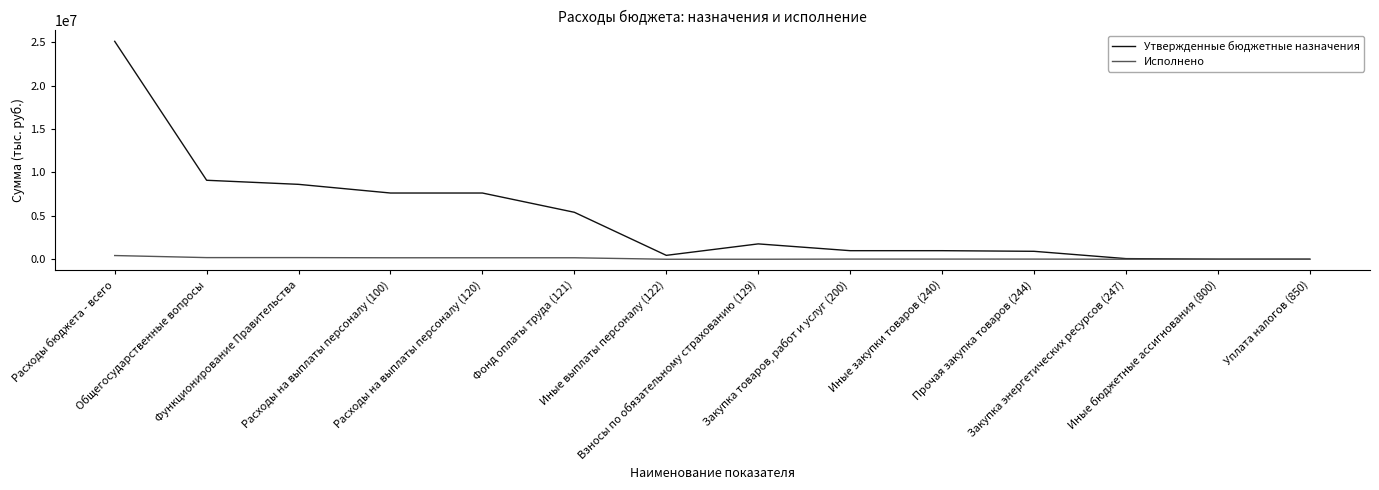

Which series changed the most between Функционирование Правительства and Расходы на выплаты персоналу (120)?

Утвержденные бюджетные назначения